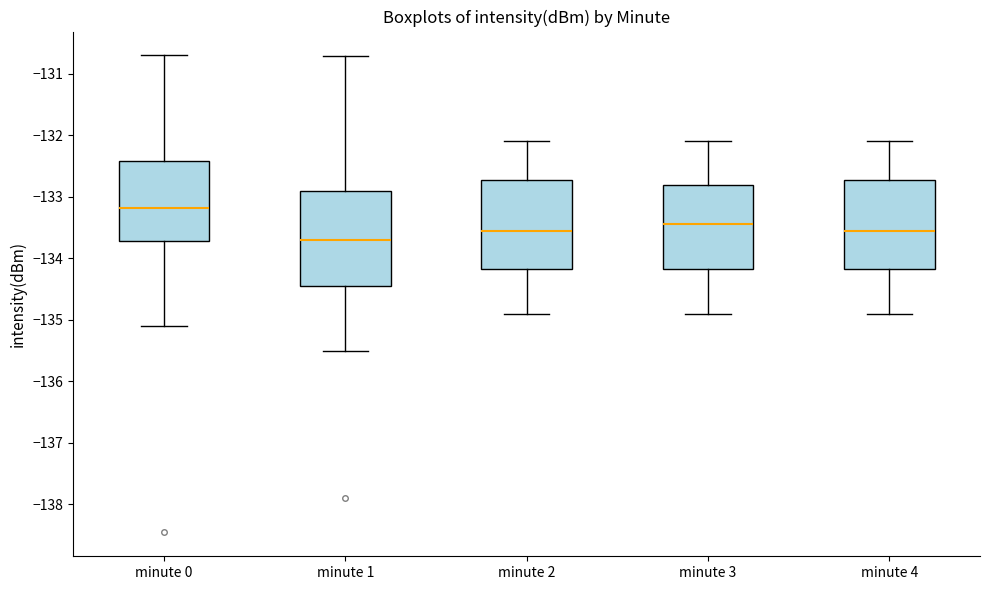

Reading left to right, read every box against the y-axis: the position of its median line, the range the box covers, and the ends of its whiskers. The values are not printed on the chart, so give them approximately, as read against the axis.

minute 0: median -133.2, box -133.7 to -132.4, whiskers -135.1 to -130.7
minute 1: median -133.7, box -134.4 to -132.9, whiskers -135.5 to -130.7
minute 2: median -133.5, box -134.2 to -132.7, whiskers -134.9 to -132.1
minute 3: median -133.4, box -134.2 to -132.8, whiskers -134.9 to -132.1
minute 4: median -133.5, box -134.2 to -132.7, whiskers -134.9 to -132.1